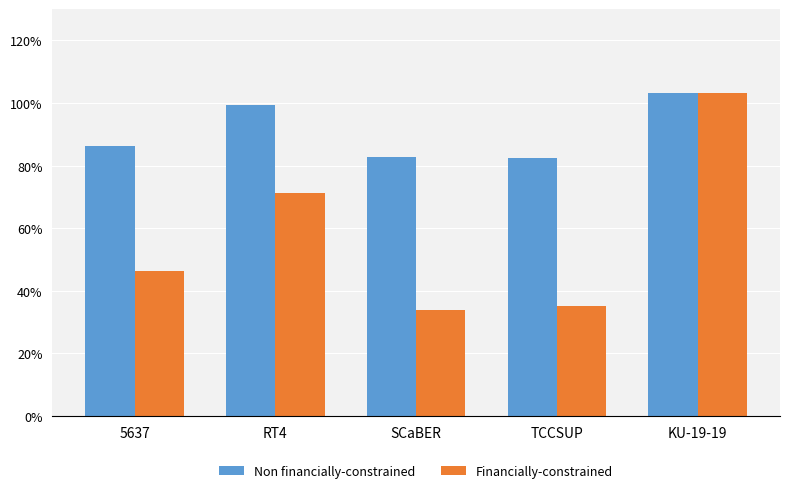

At TCCSUP, list the series in order from smallest to largest.

Financially-constrained, Non financially-constrained